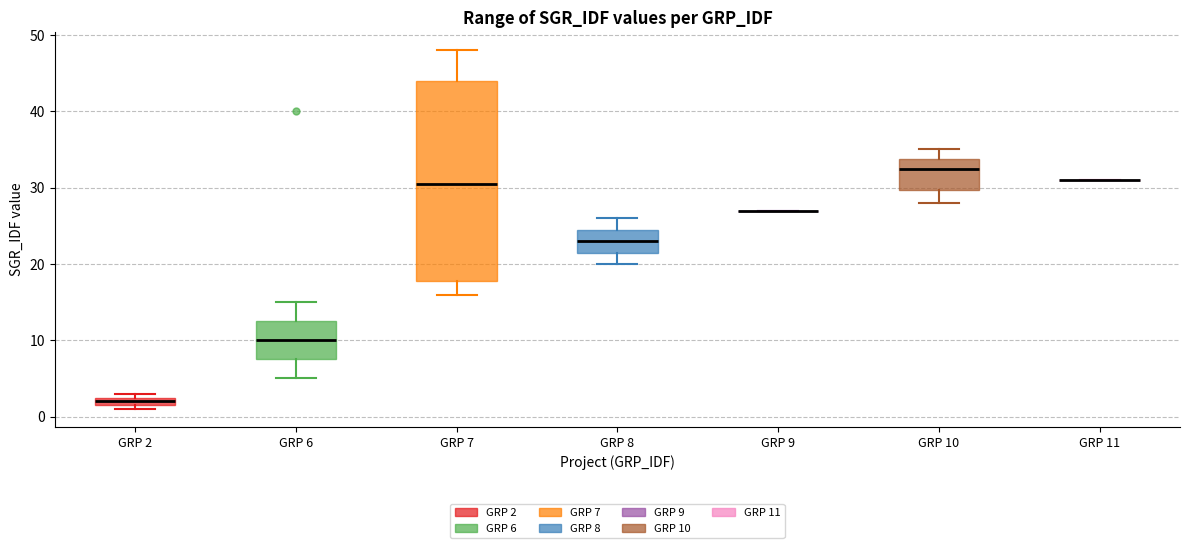

Which box is the tallest, from its lower edge to its upper edge?

GRP 7